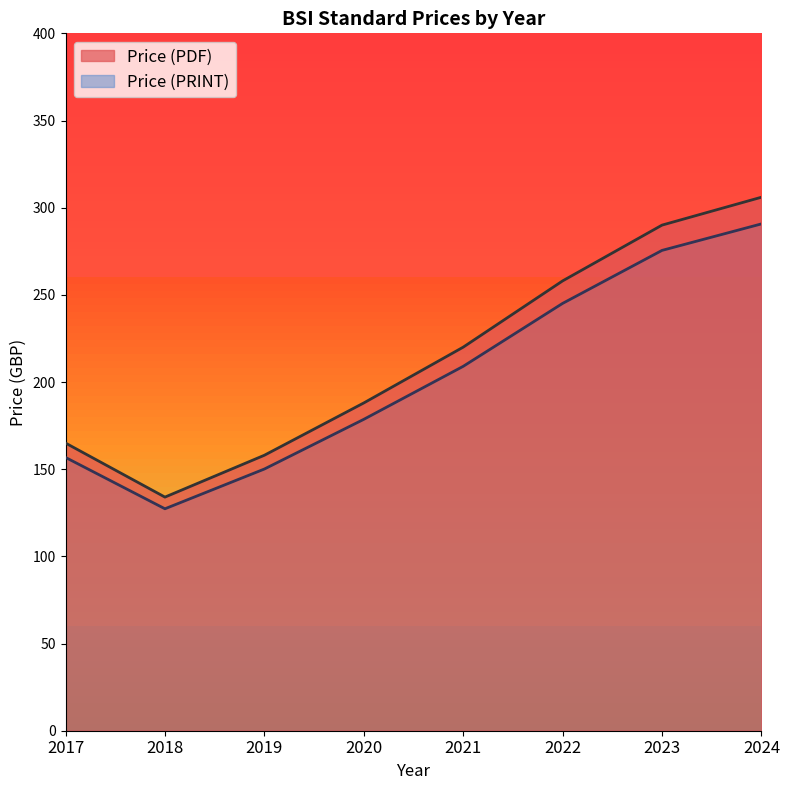

How many lines are shown in the chart?

2